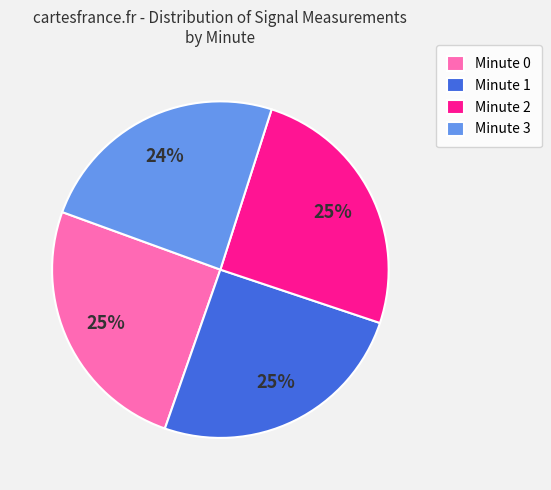

Count the number of slices in the pie.

4